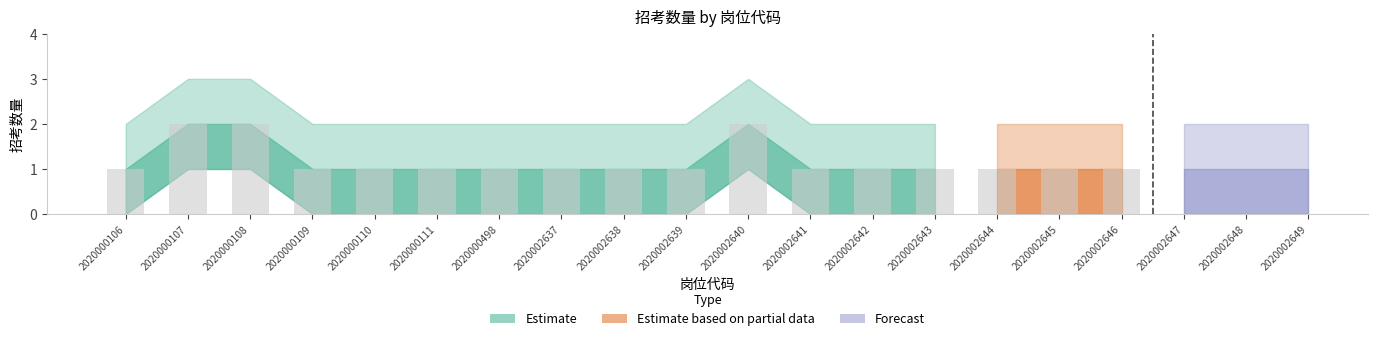

What is the lowest value of the 招考数量_upper series?

2